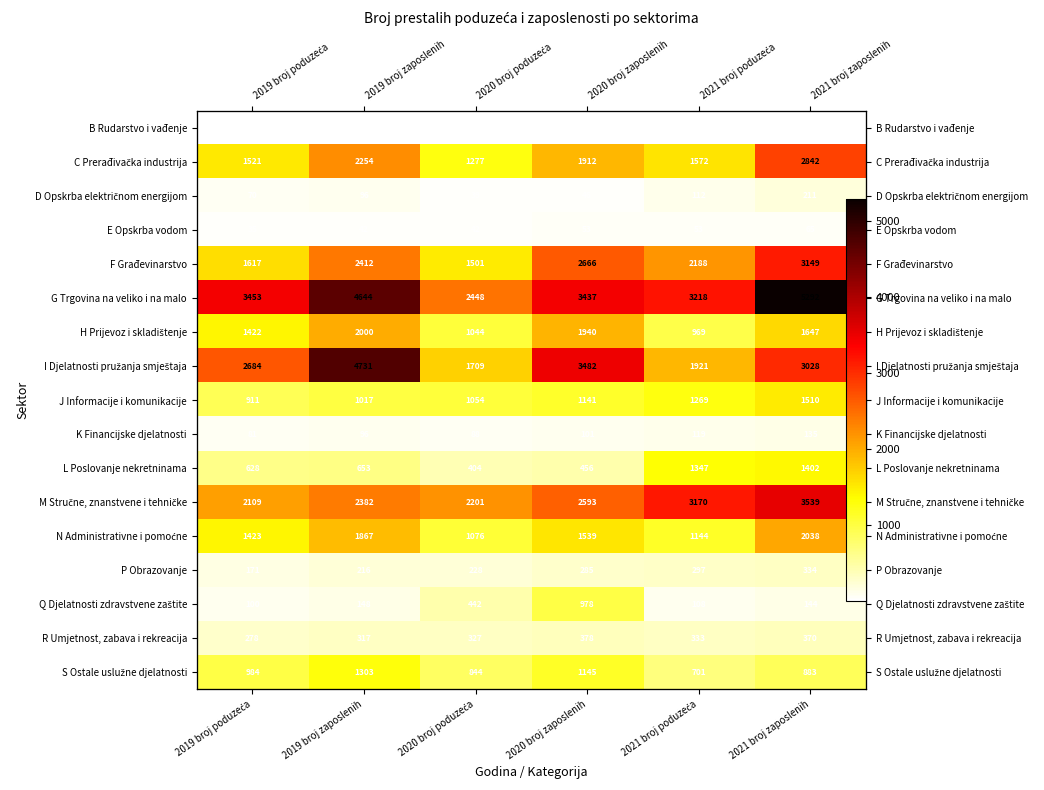

Which category has the highest value across all series?

2021 broj zaposlenih